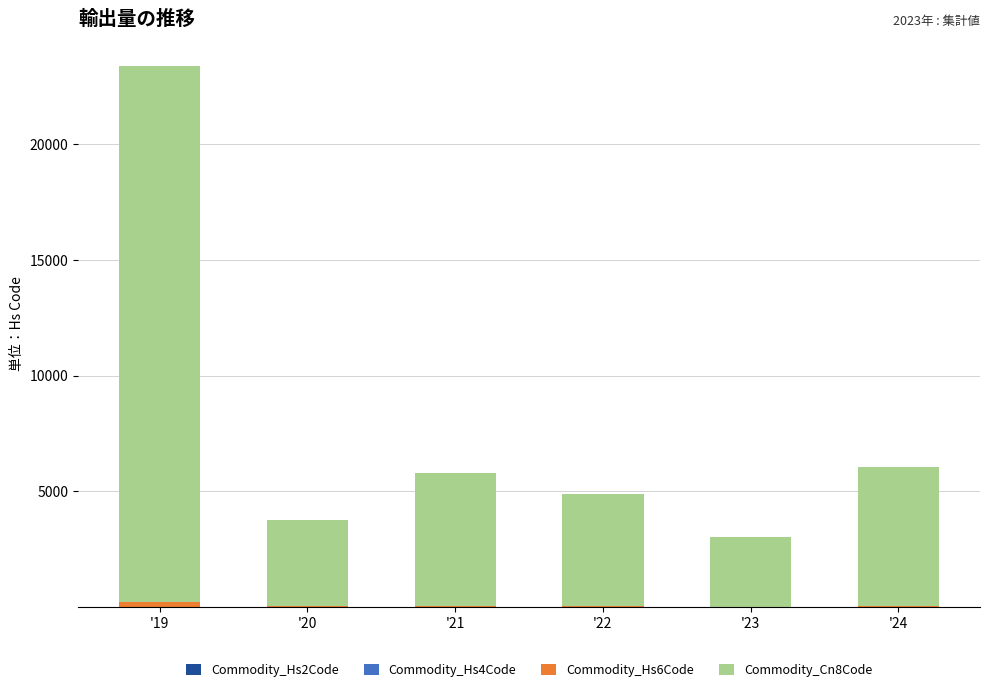

How many categories are shown in the chart?

6